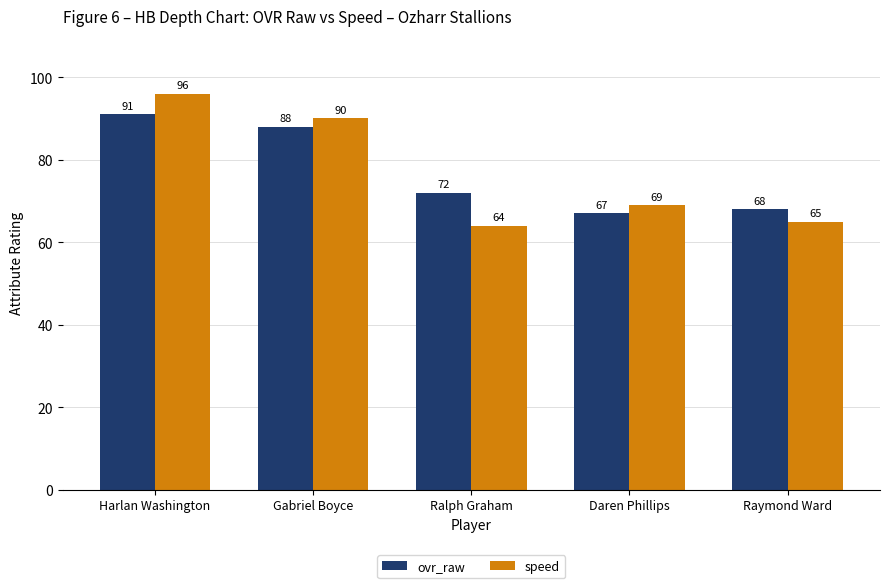

Reading right to left, list all the values displayed in this chart.

ovr_raw: 68	67	72	88	91
speed: 65	69	64	90	96